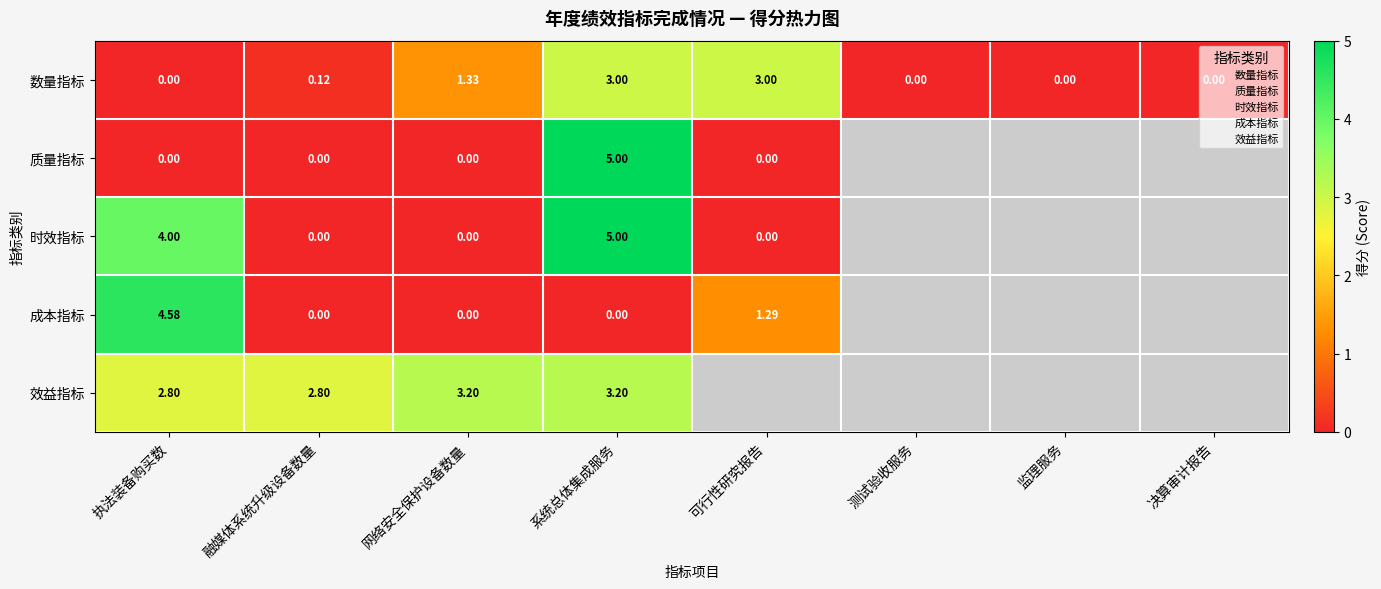

Between 网络安全保护设备数量 and 测试验收服务, which series saw the biggest shift?

数量指标